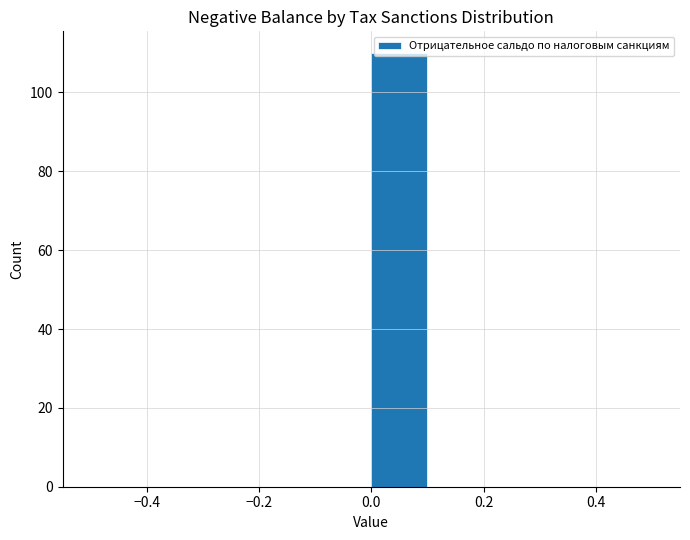

Reading left to right, list every bar in this chart as the range it spans on the x-axis followed by its height. The values are not printed on the chart, so give them approximately, as read against the axis.

-0.5 to -0.4: 0
-0.4 to -0.3: 0
-0.3 to -0.2: 0
-0.2 to -0.1: 0
-0.1 to 0.0: 0
0.0 to 0.1: 110
0.1 to 0.2: 0
0.2 to 0.3: 0
0.3 to 0.4: 0
0.4 to 0.5: 0